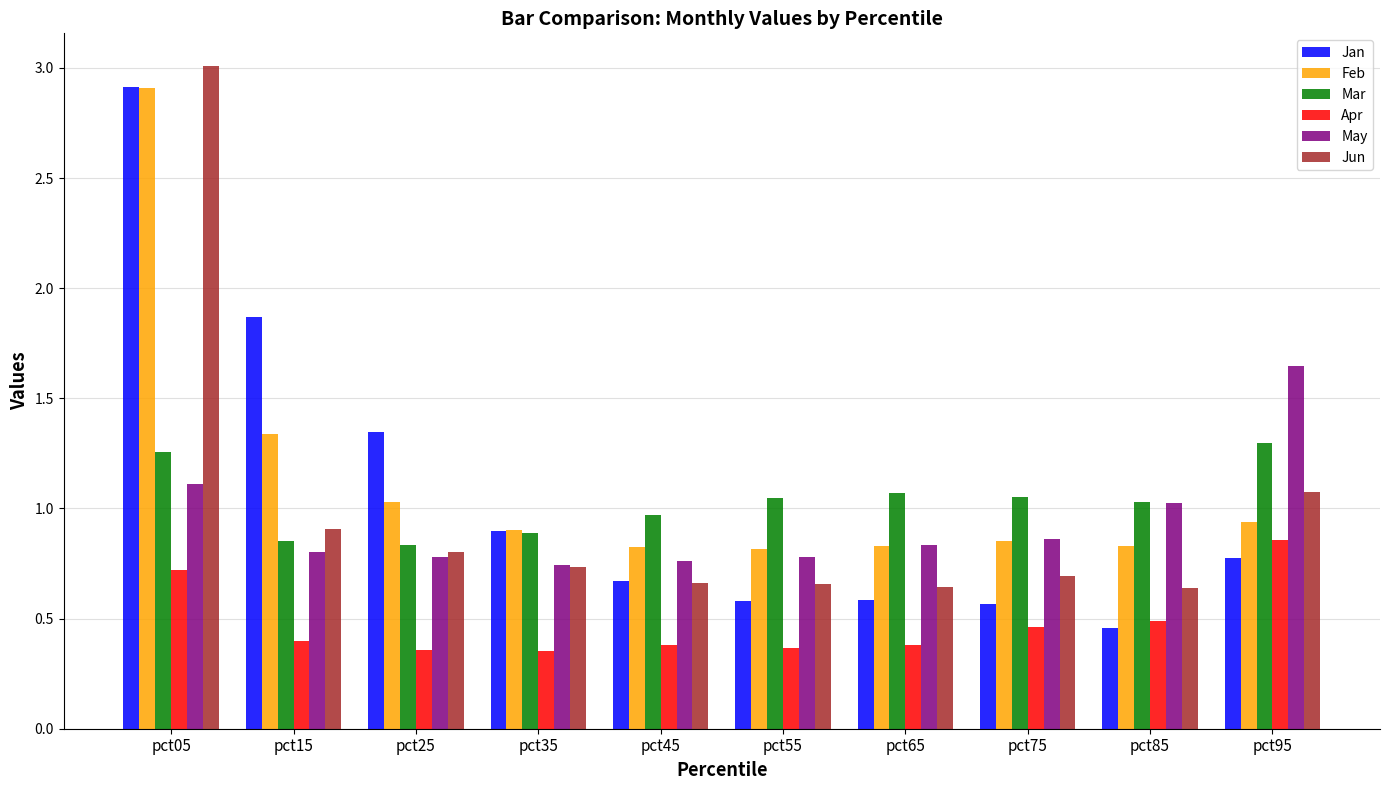

What is the sum of all Apr values?

4.8